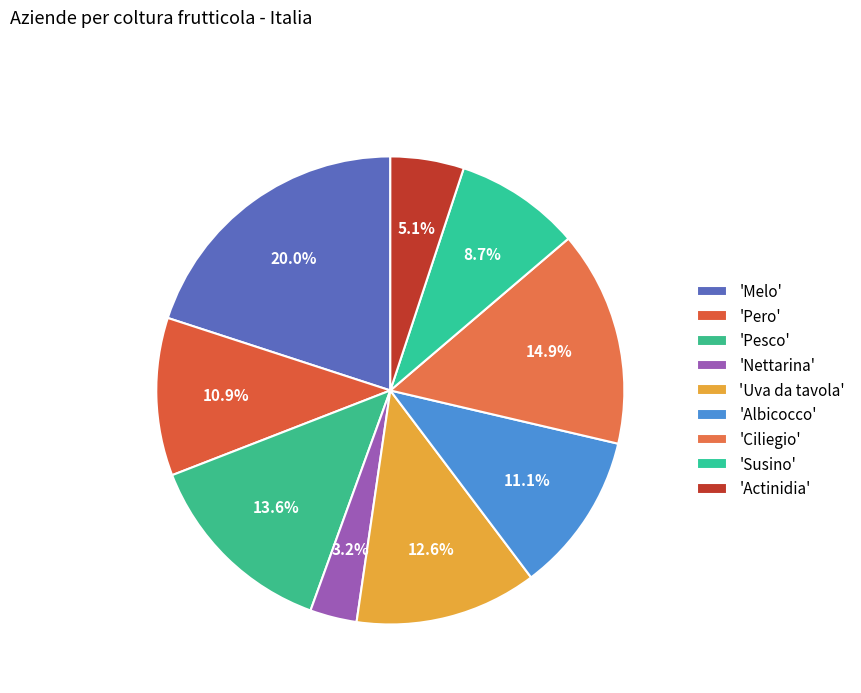

Count the number of slices in the pie.

9